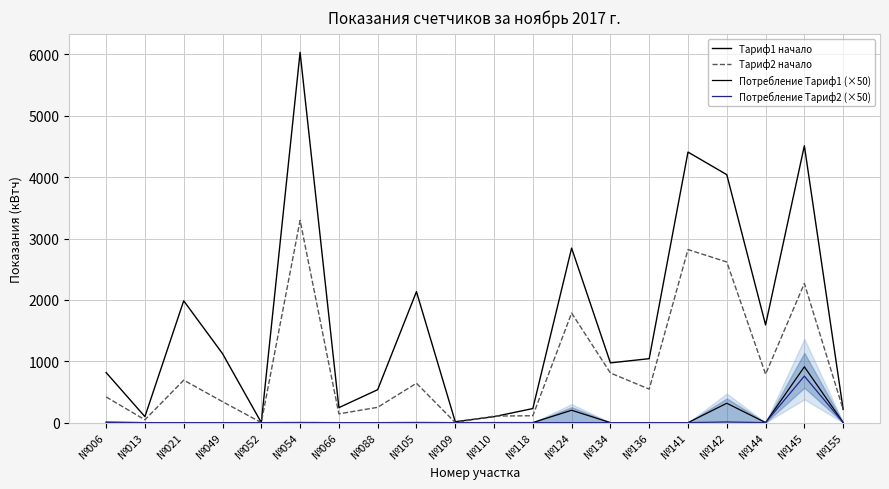

What is the greatest value displayed?

6034.0